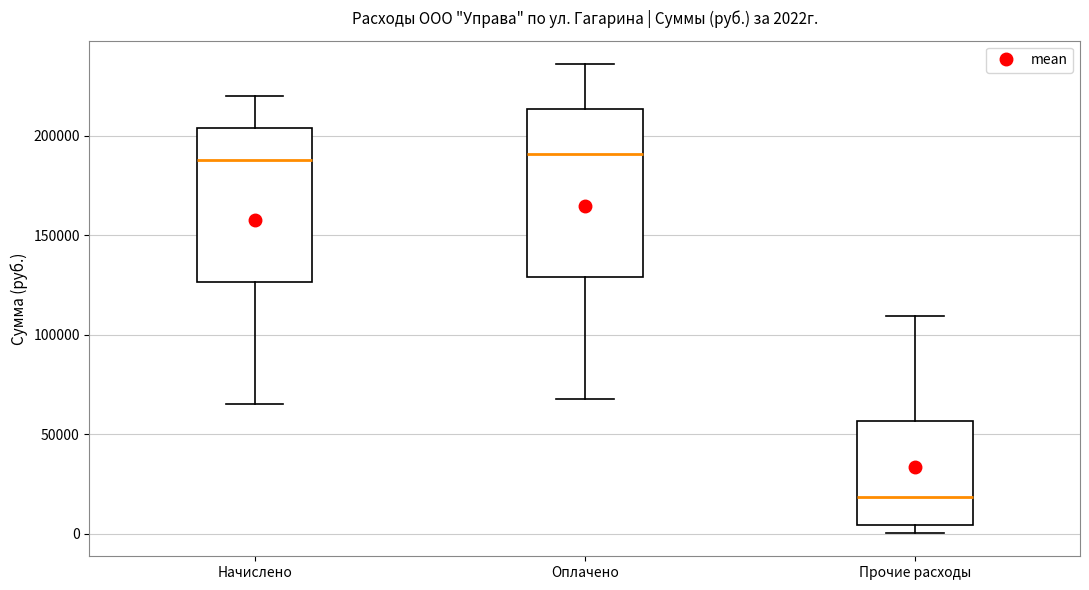

Which box is the tallest, from its lower edge to its upper edge?

Оплачено